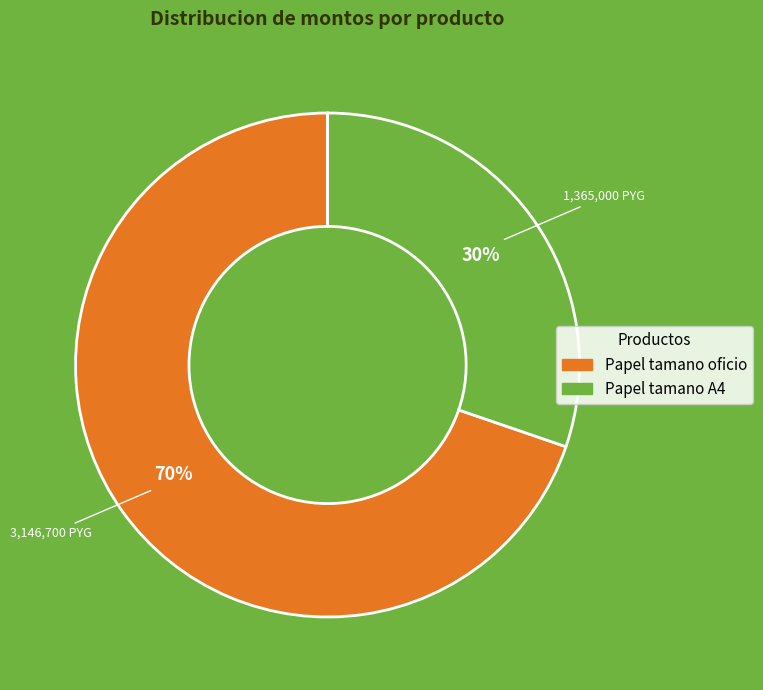

Which has a higher value, Papel tamano oficio or Papel tamano A4?

Papel tamano oficio